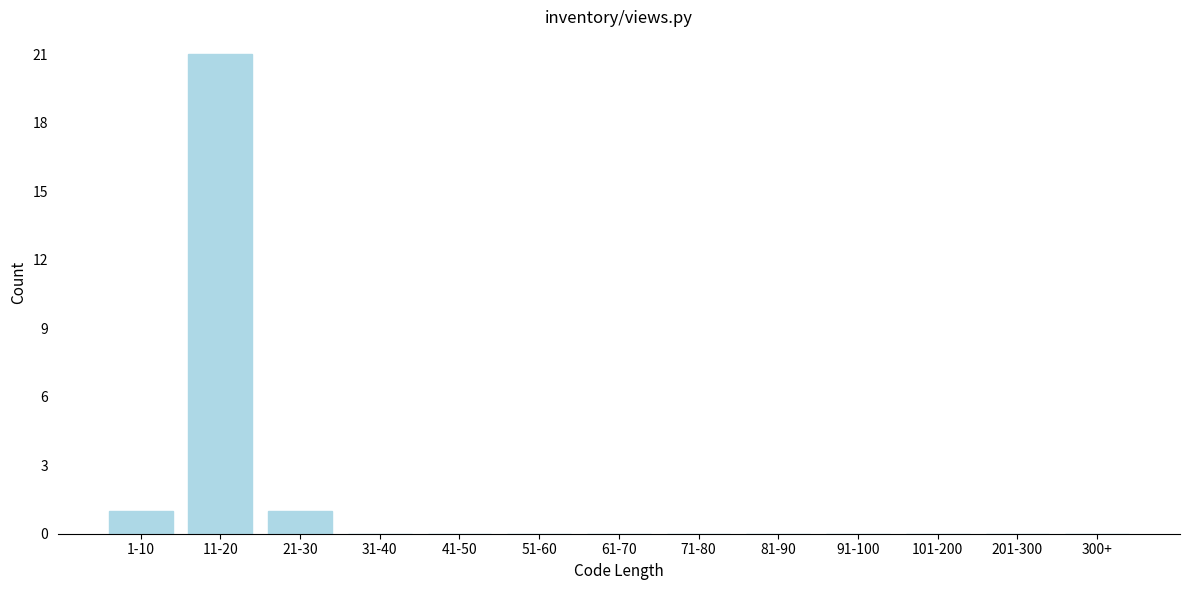

Reading left to right, transcribe all the data shown in this chart.

1-10=1	11-20=21	21-30=1	31-40=0	41-50=0	51-60=0	61-70=0	71-80=0	81-90=0	91-100=0	101-200=0	201-300=0	300+=0